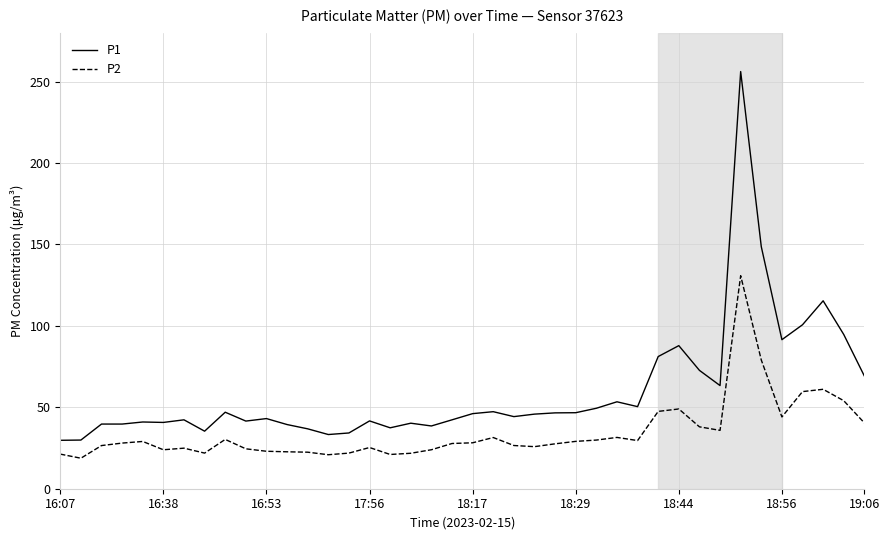

Rank the series by their maximum value, from lowest to highest.

P2, P1